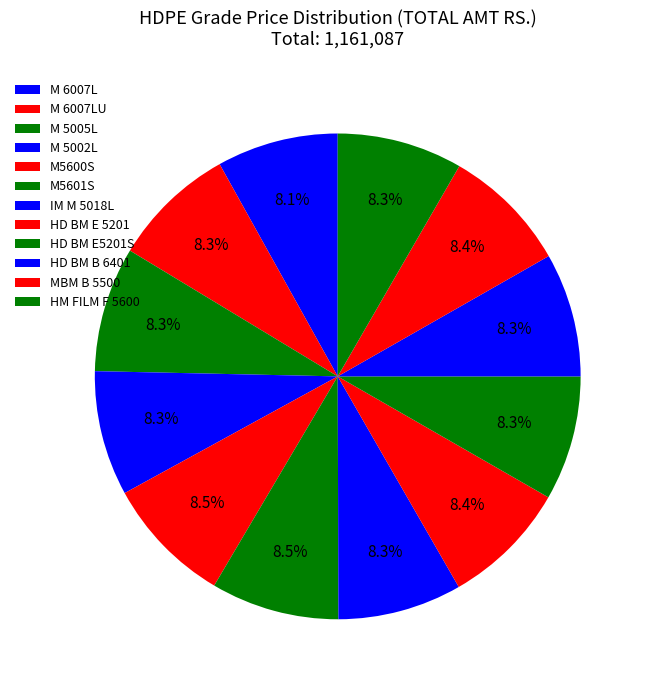

How many segments does this pie chart have?

12